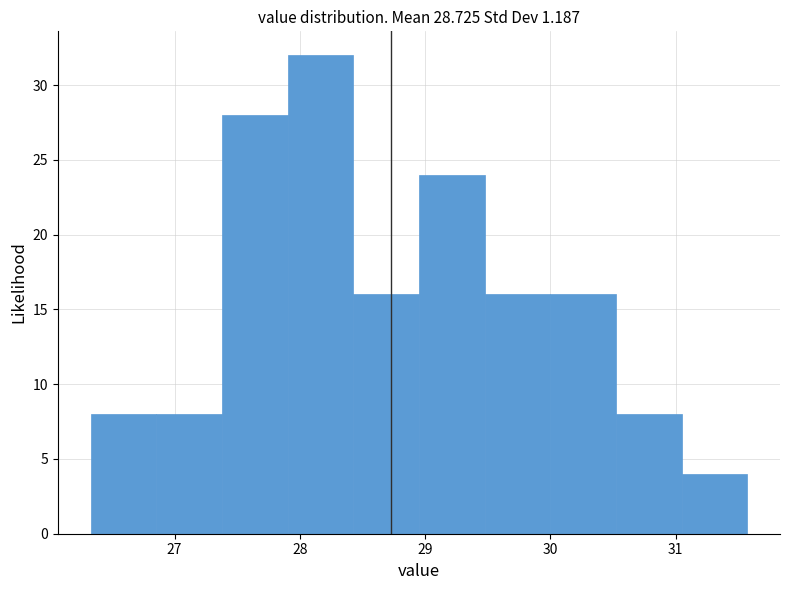

How tall is the bar that spans 28.4 to 29.0 on the x-axis? Neither the bar edges nor the heights are printed on the chart, so give them approximately, as read against the axes.

16